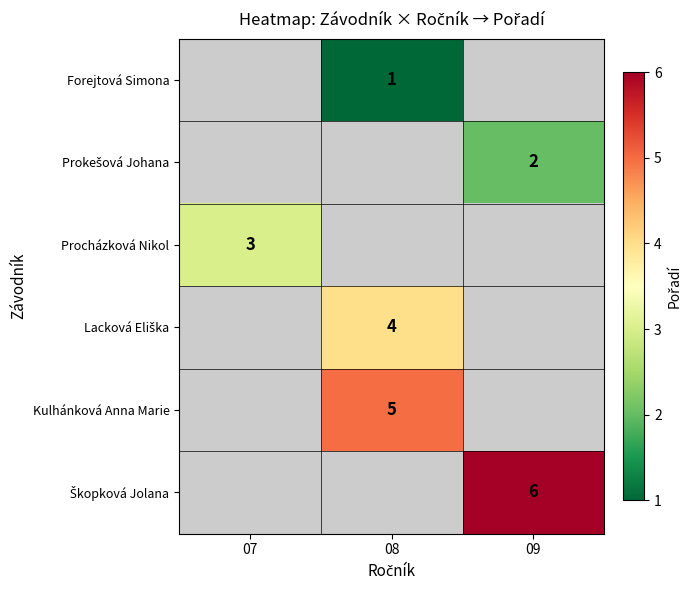

What is the difference between the highest and lowest values at 08?

4.0